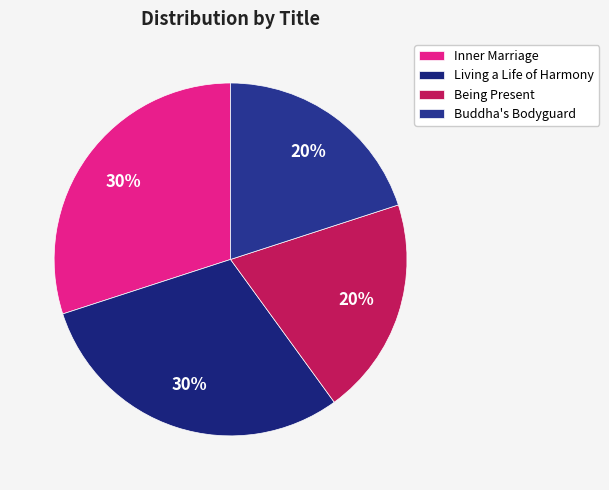

Which has a higher value, Being Present or Inner Marriage?

Inner Marriage